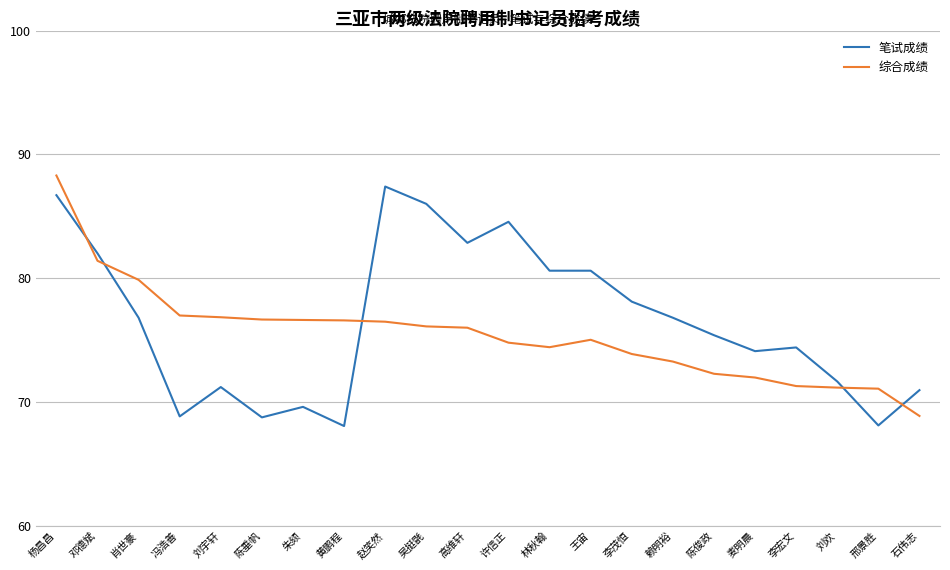

Which series changed the most between 杨昌昌 and 刘宇轩?

笔试成绩